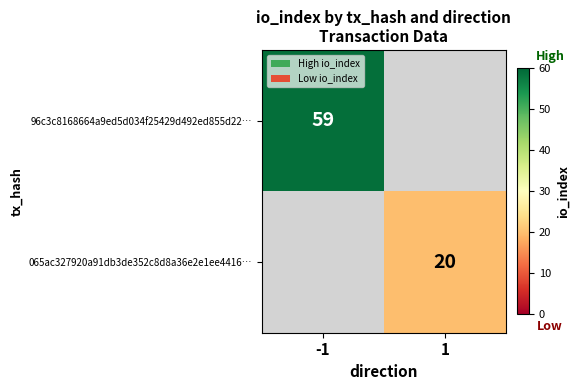

How many data points does each series have?

2